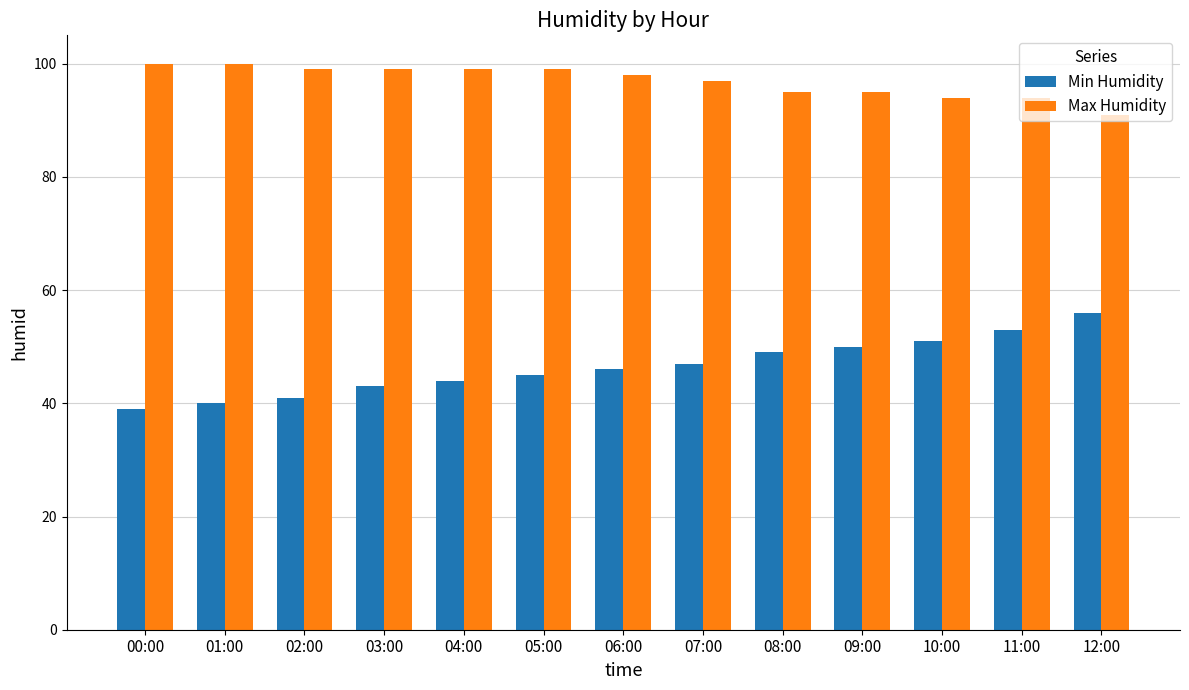

At how many categories does at least one series exceed 62?

13